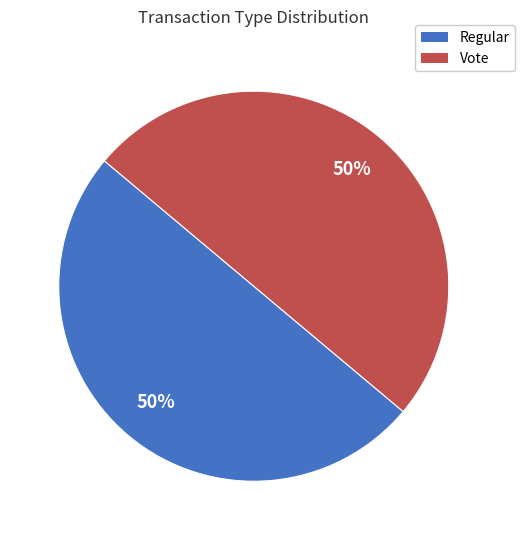

True or false: Vote accounts for 93% of the total.

False